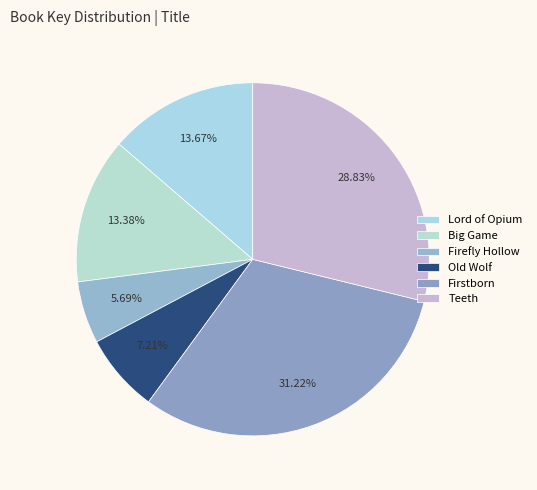

What is the ratio of the value at Teeth to the value at Firefly Hollow?

5.1